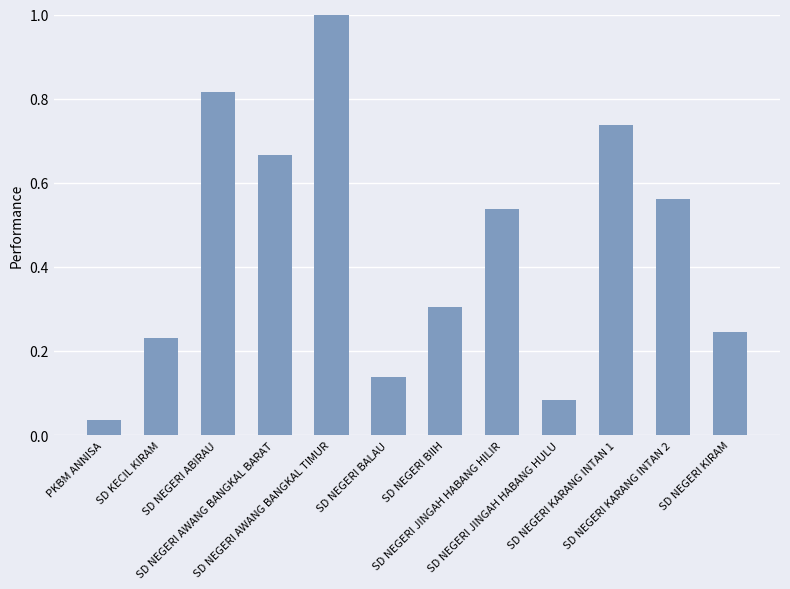

What is the maximum value shown in the chart?

1.0